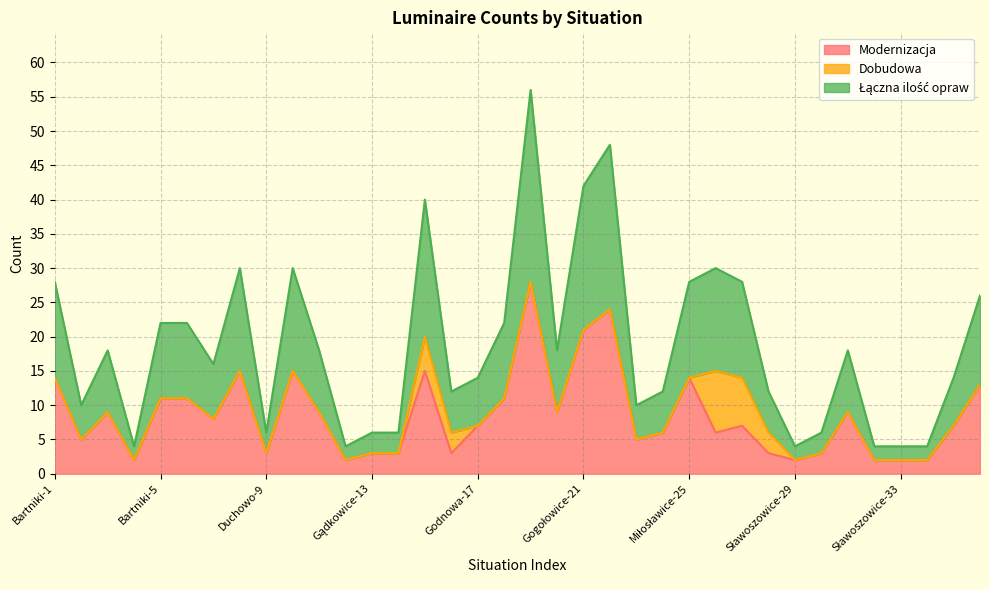

Does the chart have visible grid lines?

Yes